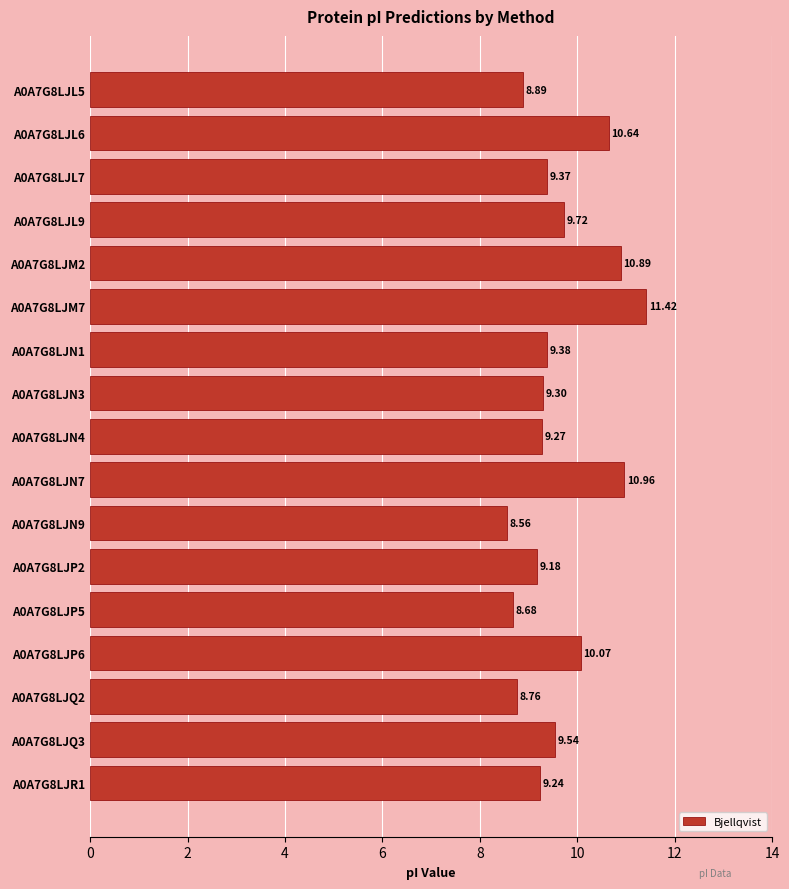

Approximately how many times larger is the value at A0A7G8LJN3 compared to A0A7G8LJQ3?

1.0